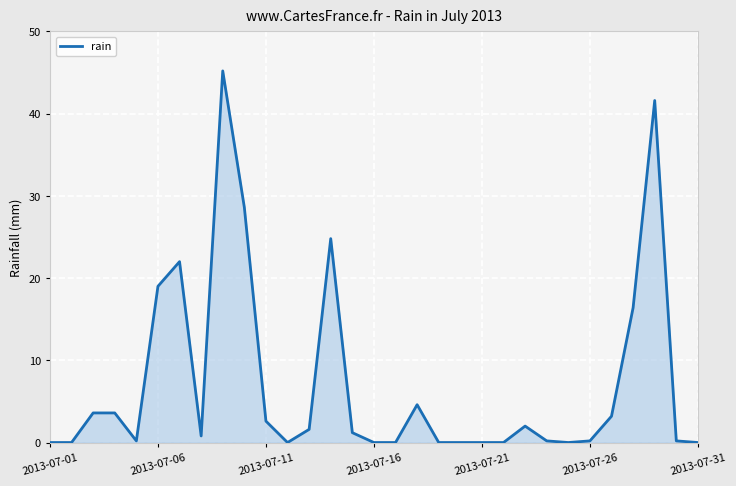

How many lines are shown in the chart?

1